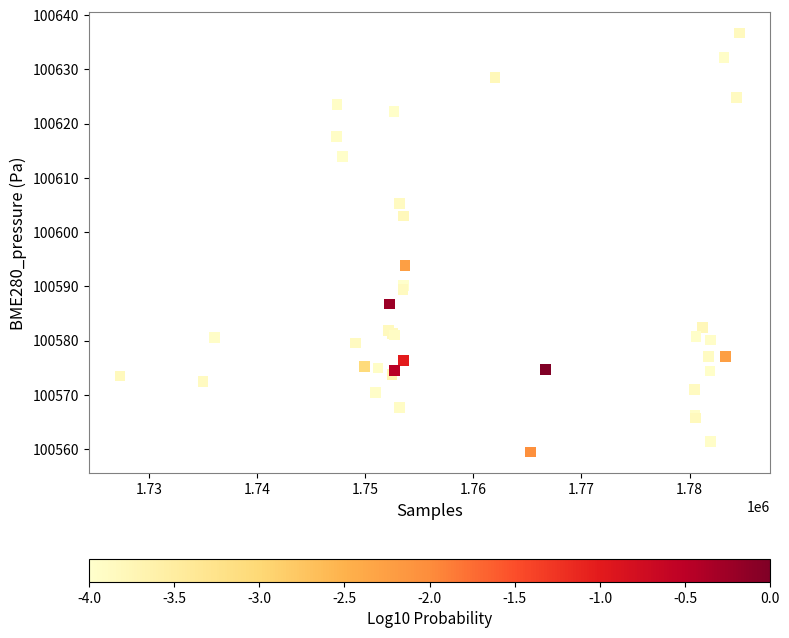

What Y value in the scatter plot is closest to 100598?

100593.9